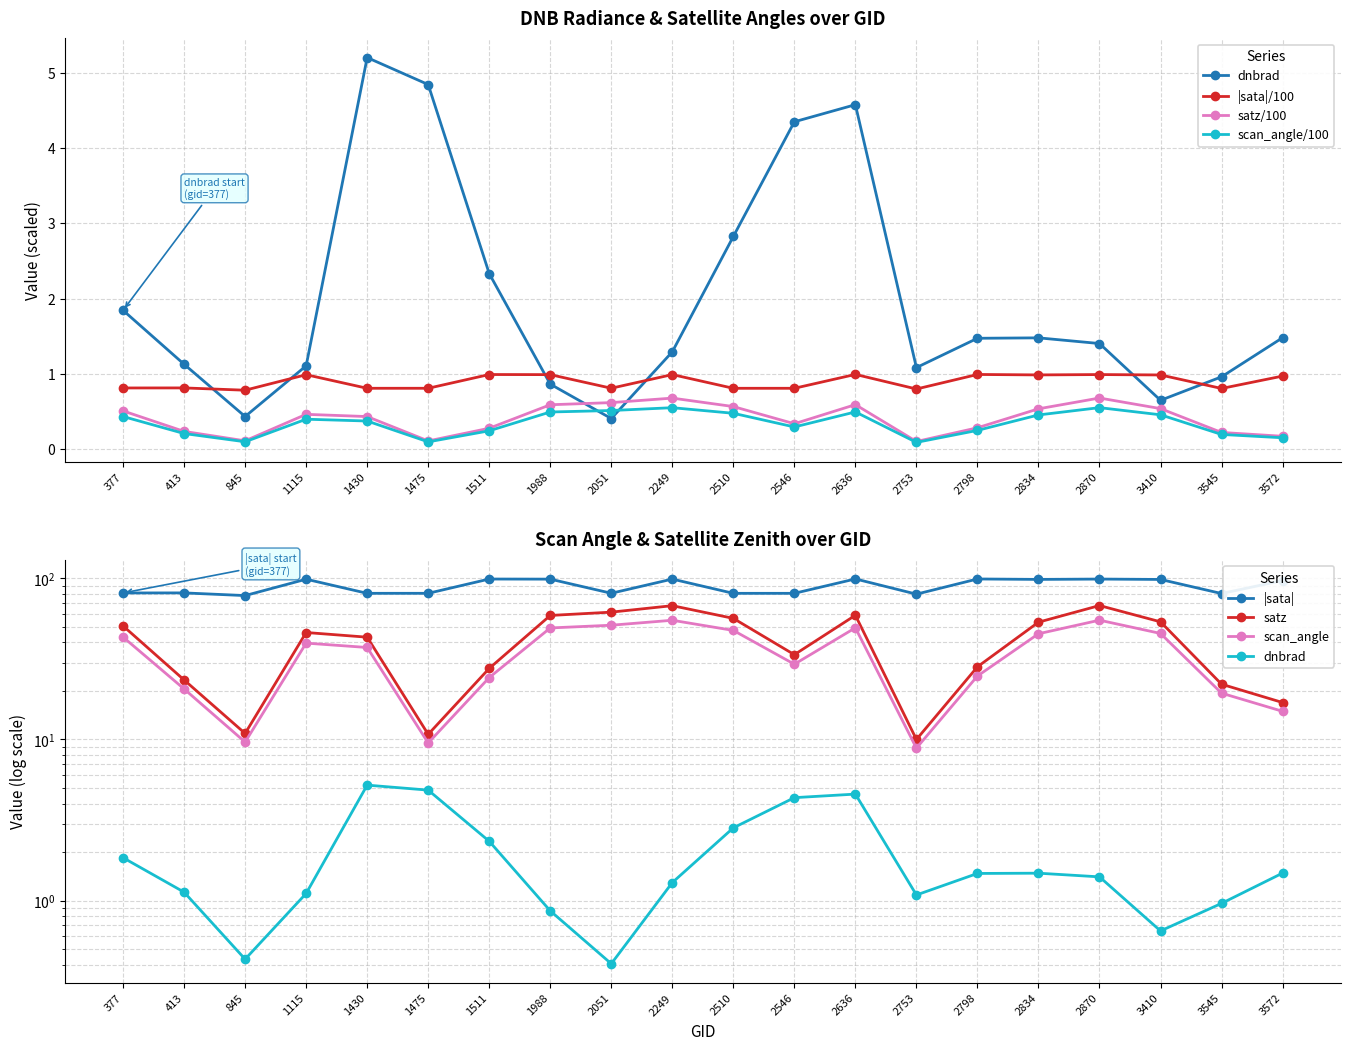

Reading left to right, what are all the values shown in this chart?

dnbrad: 377=1.8	413=1.1	845=0.4	1115=1.1	1430=5.2	1475=4.8	1511=2.3	1988=0.9	2051=0.4	2249=1.3	2510=2.8	2546=4.4	2636=4.6	2753=1.1	2798=1.5	2834=1.5	2870=1.4	3410=0.6	3545=1.0	3572=1.5
sata: 377=0.8	413=0.8	845=0.8	1115=1.0	1430=0.8	1475=0.8	1511=1.0	1988=1.0	2051=0.8	2249=1.0	2510=0.8	2546=0.8	2636=1.0	2753=0.8	2798=1.0	2834=1.0	2870=1.0	3410=1.0	3545=0.8	3572=1.0
satz: 377=0.5	413=0.2	845=0.1	1115=0.5	1430=0.4	1475=0.1	1511=0.3	1988=0.6	2051=0.6	2249=0.7	2510=0.6	2546=0.3	2636=0.6	2753=0.1	2798=0.3	2834=0.5	2870=0.7	3410=0.5	3545=0.2	3572=0.2
scan_angle: 377=0.4	413=0.2	845=0.1	1115=0.4	1430=0.4	1475=0.1	1511=0.2	1988=0.5	2051=0.5	2249=0.5	2510=0.5	2546=0.3	2636=0.5	2753=0.1	2798=0.2	2834=0.5	2870=0.6	3410=0.5	3545=0.2	3572=0.1